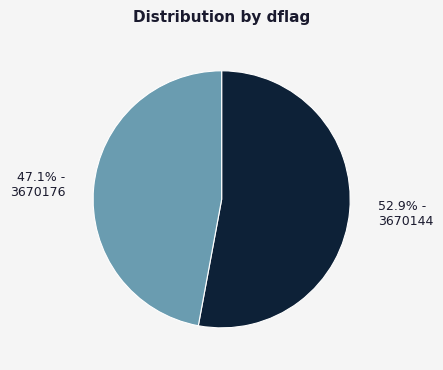

Which category has the smallest portion of the pie?

3670176